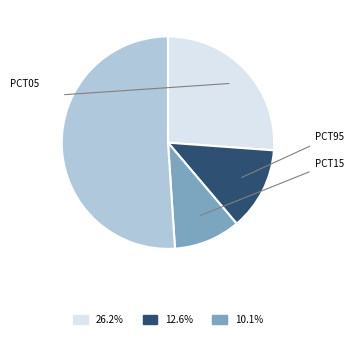

How many segments does this pie chart have?

4